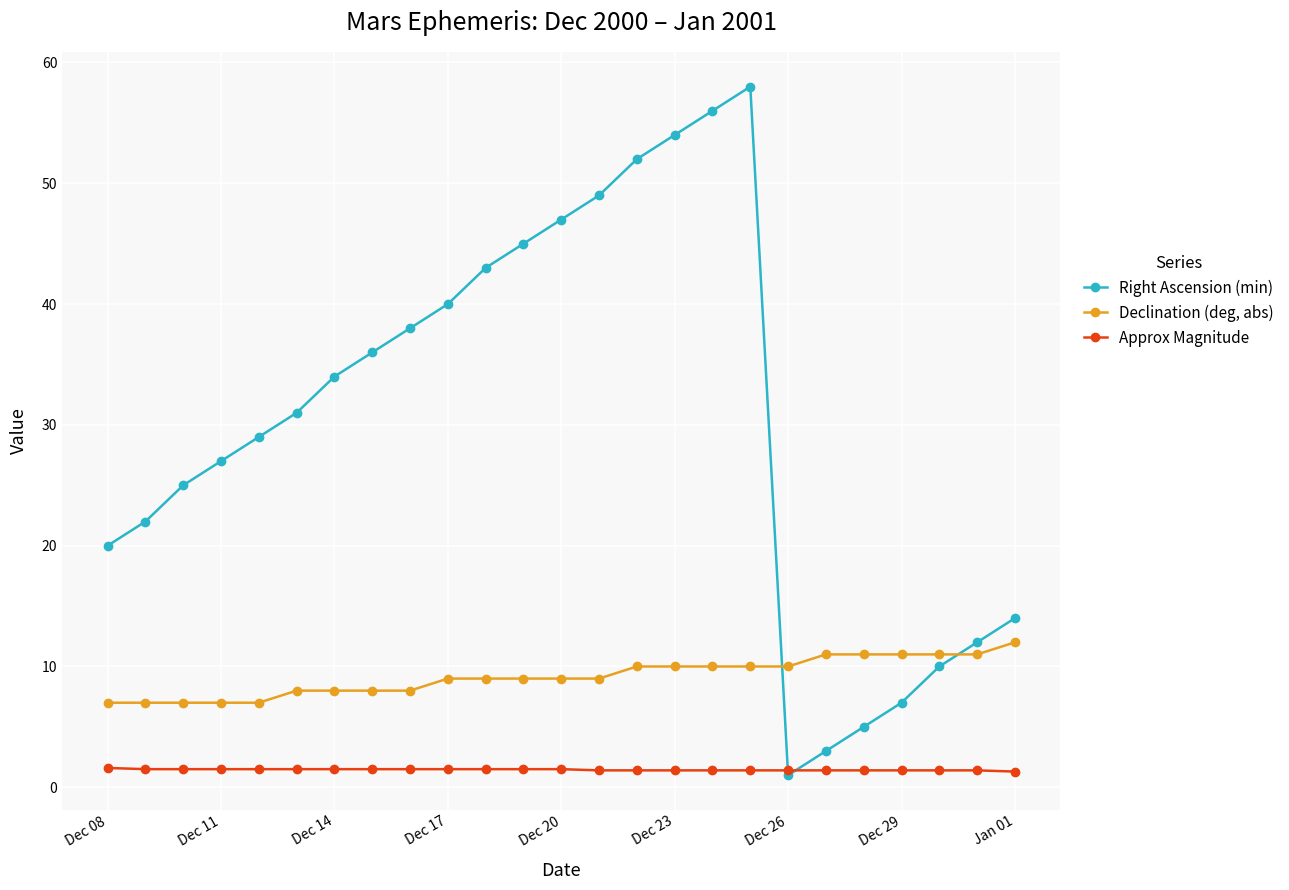

List the series in order of their overall mean, lowest first.

Approx Magnitude, Declination (deg, abs), Right Ascension (min)